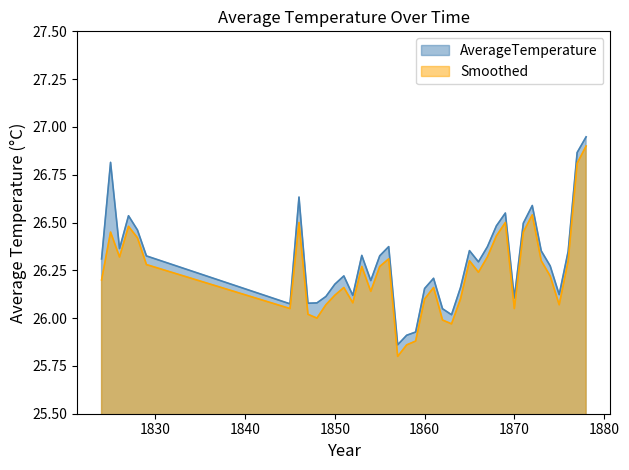

List the labels in order of AverageTemperature value, largest first.

1878, 1877, 1825, 1846, 1872, 1869, 1827, 1871, 1868, 1828, 1856, 1867, 1826, 1865, 1873, 1876, 1853, 1855, 1829, 1824, 1866, 1874, 1851, 1861, 1854, 1850, 1864, 1860, 1875, 1852, 1849, 1870, 1848, 1847, 1845, 1862, 1863, 1859, 1858, 1857